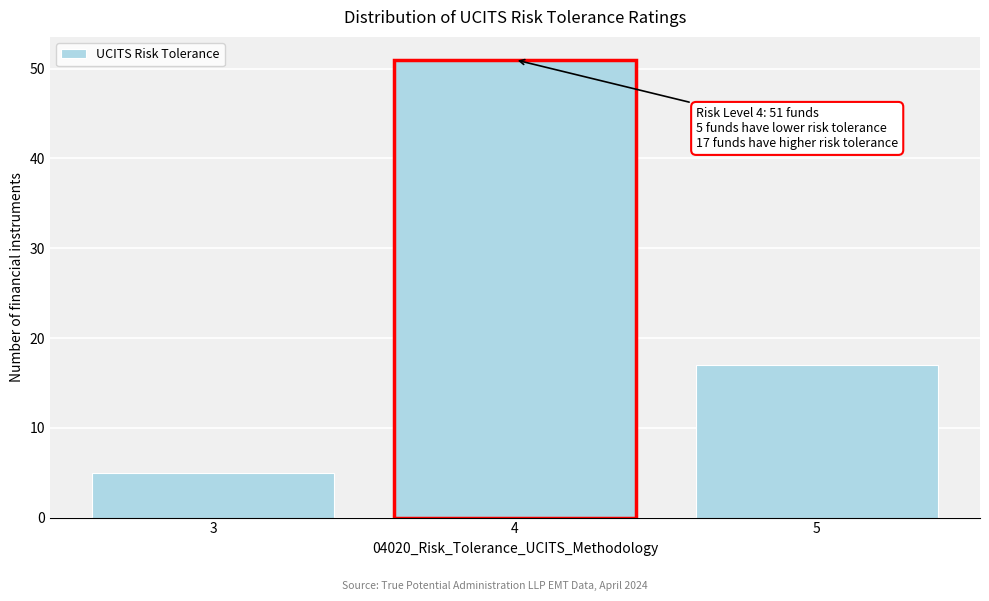

Reading left to right, extract all data points from this chart.

5	51	17